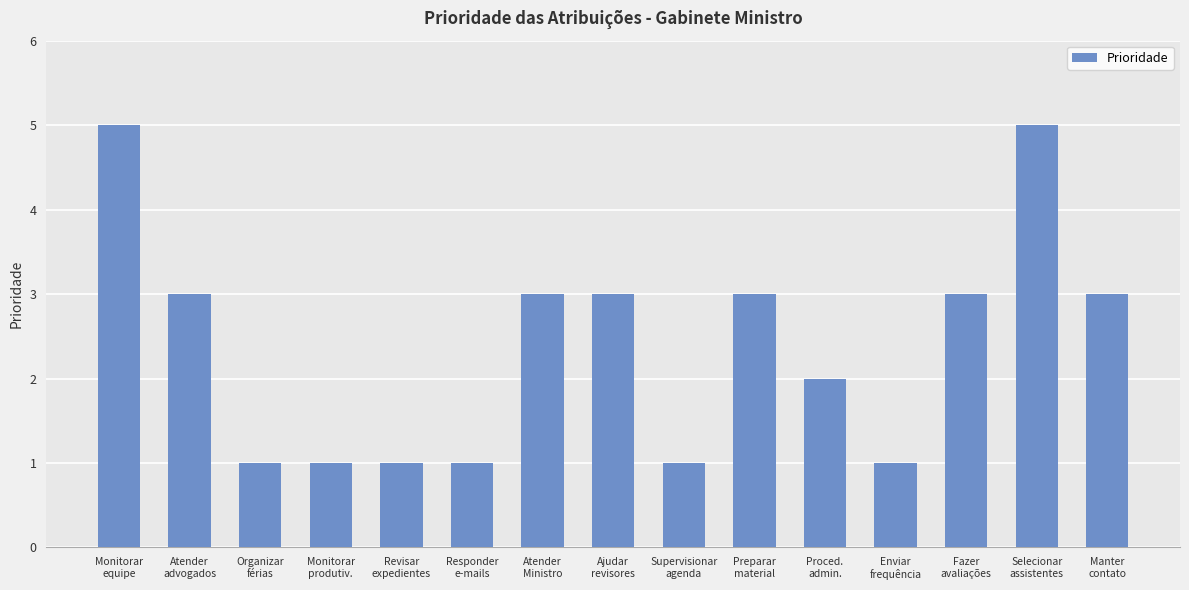

What is the ratio of the value at Revisar
expedientes to the value at Monitorar
produtiv.?

1.0